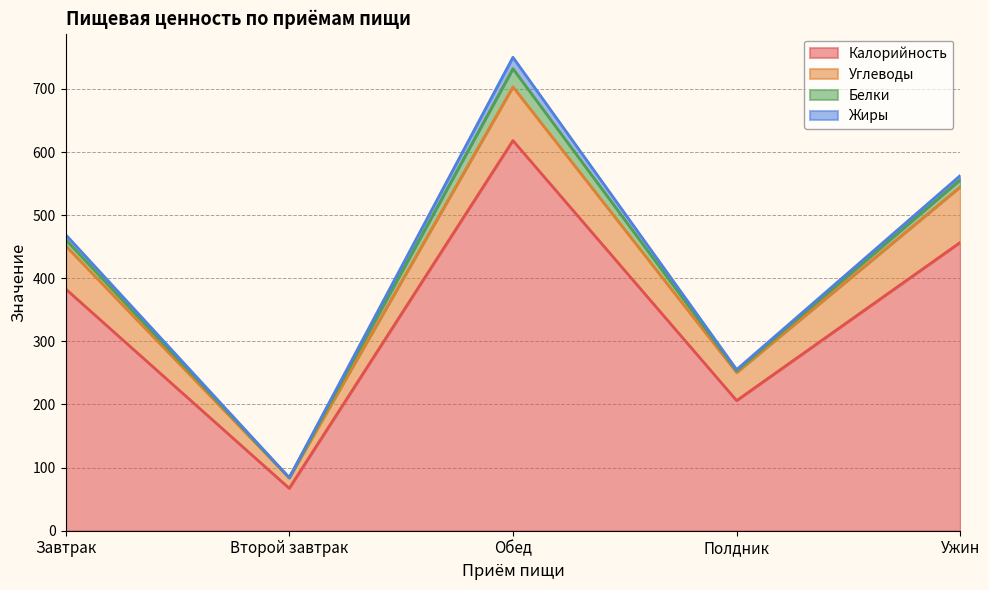

Rank the series by their maximum value, from highest to lowest.

Калорийность, Углеводы, Белки, Жиры